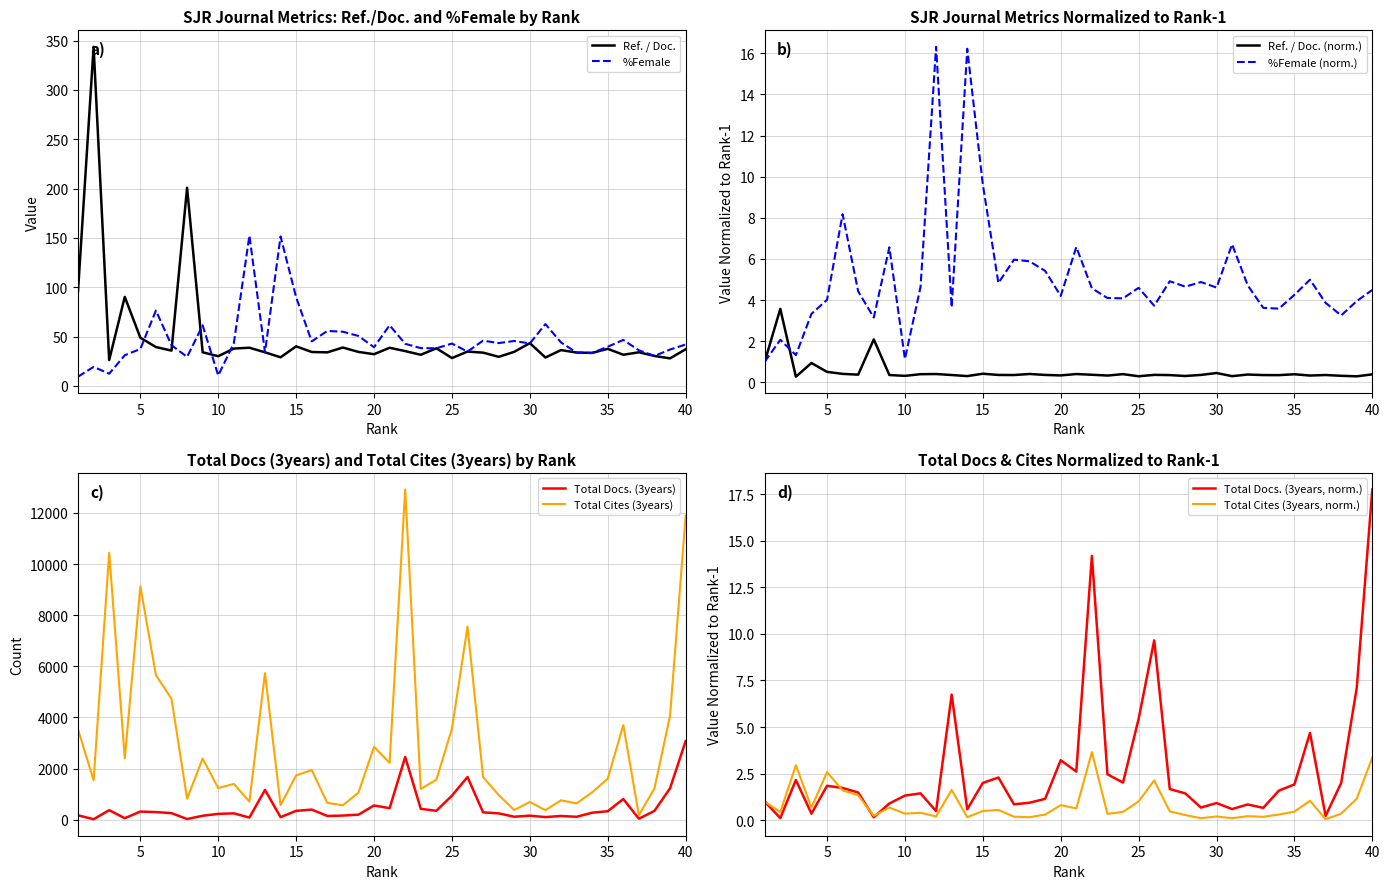

How many data points in Ref. / Doc. are less than 34?

14